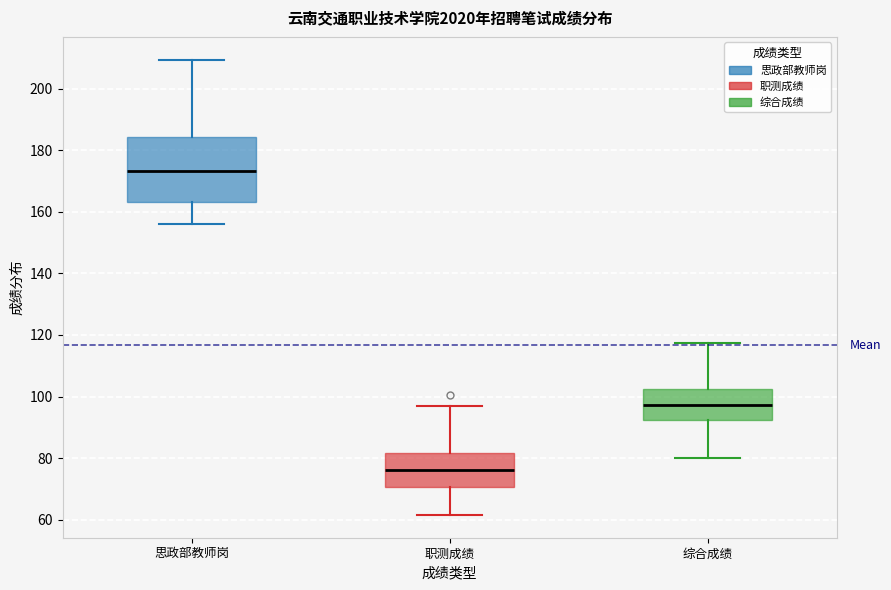

Comparing the boxes themselves (not the whiskers), which one is the tallest?

思政部教师岗